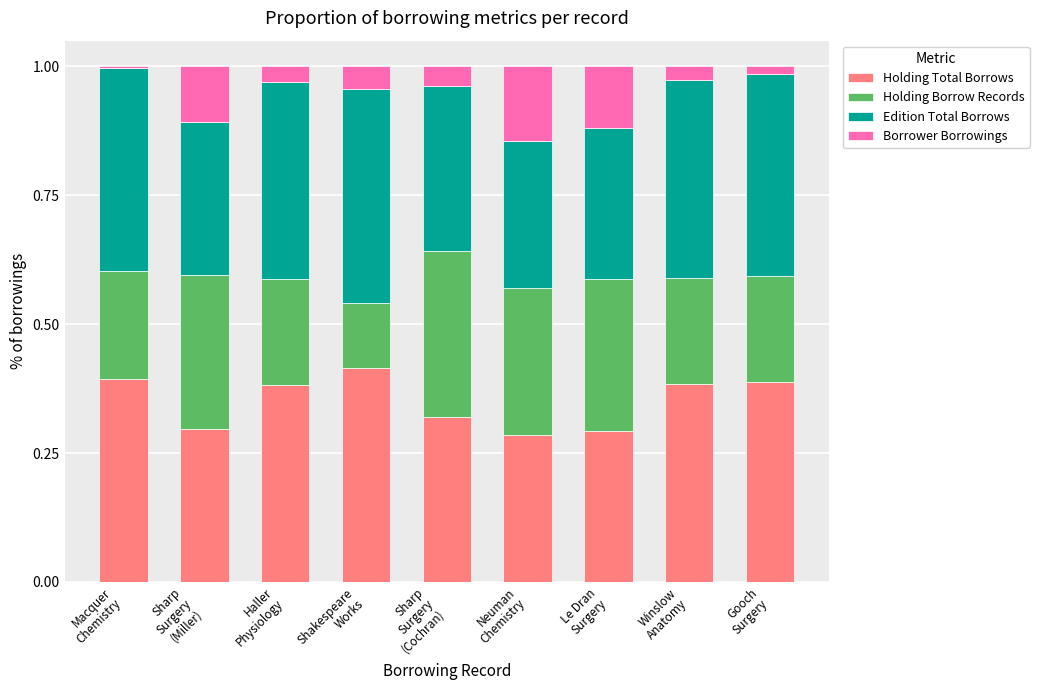

Count the number of categories in the chart.

9